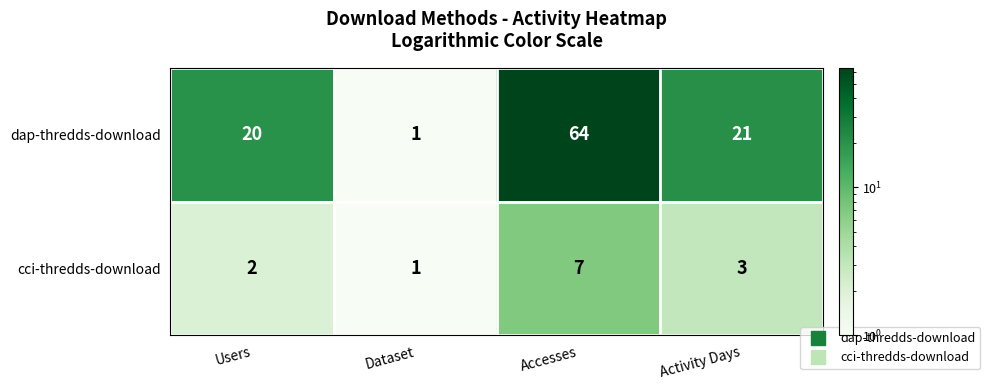

Where does the dap-thredds-download series first go above 21?

Accesses